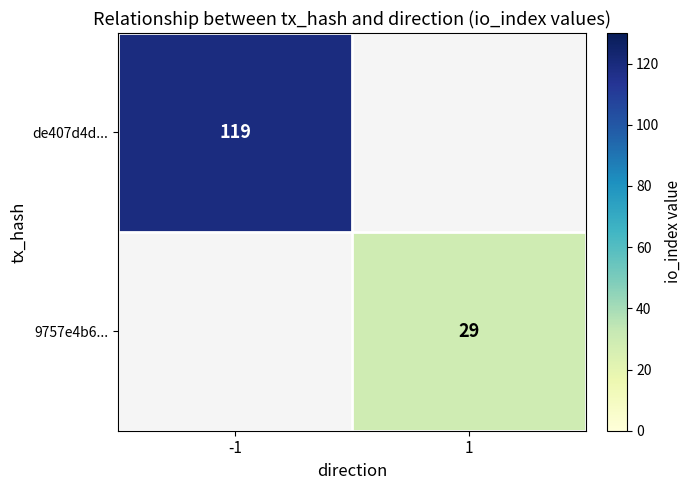

True or false: de407d4d... has a value of 194.3 at -1.

False